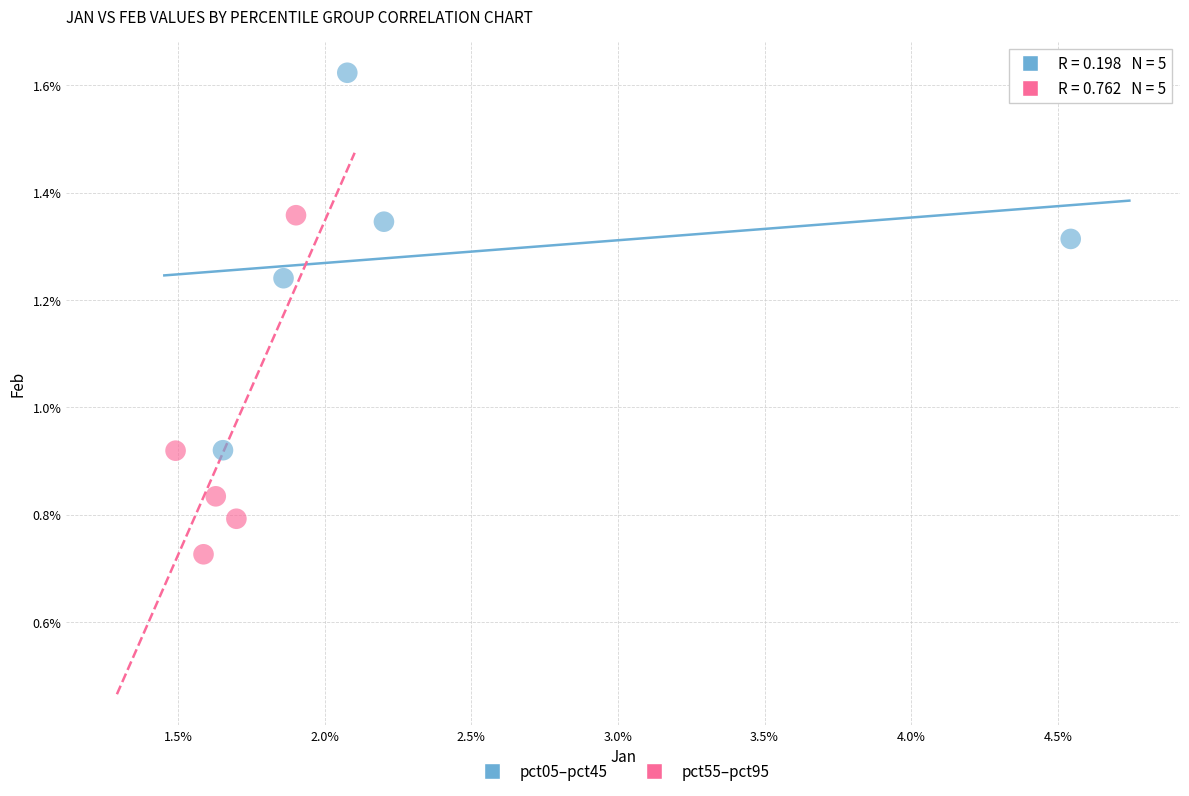

Which series contains the highest Y value?

pct05–pct45